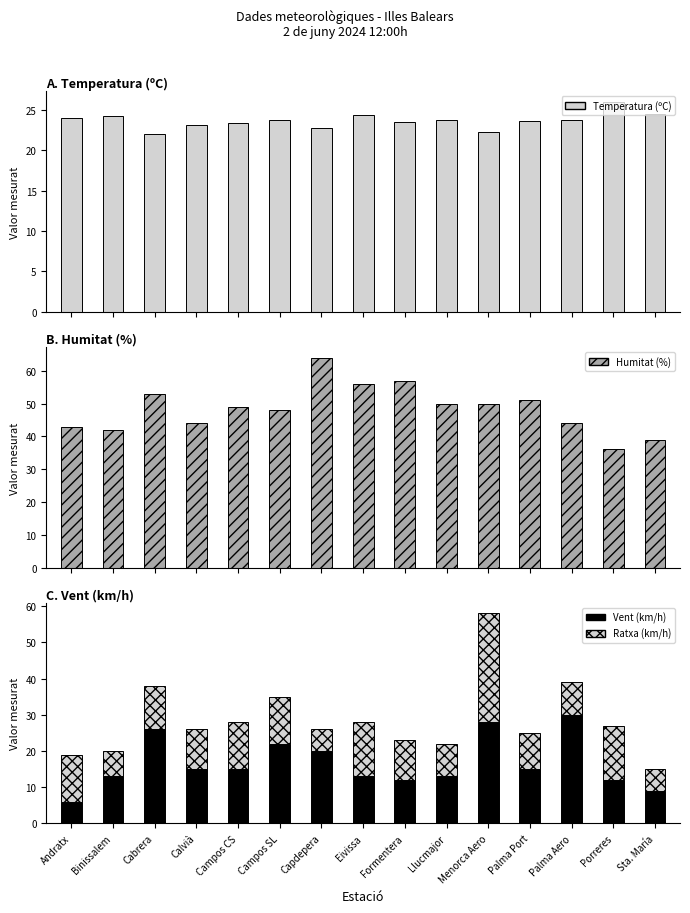

At how many categories does at least one series exceed 15?

15